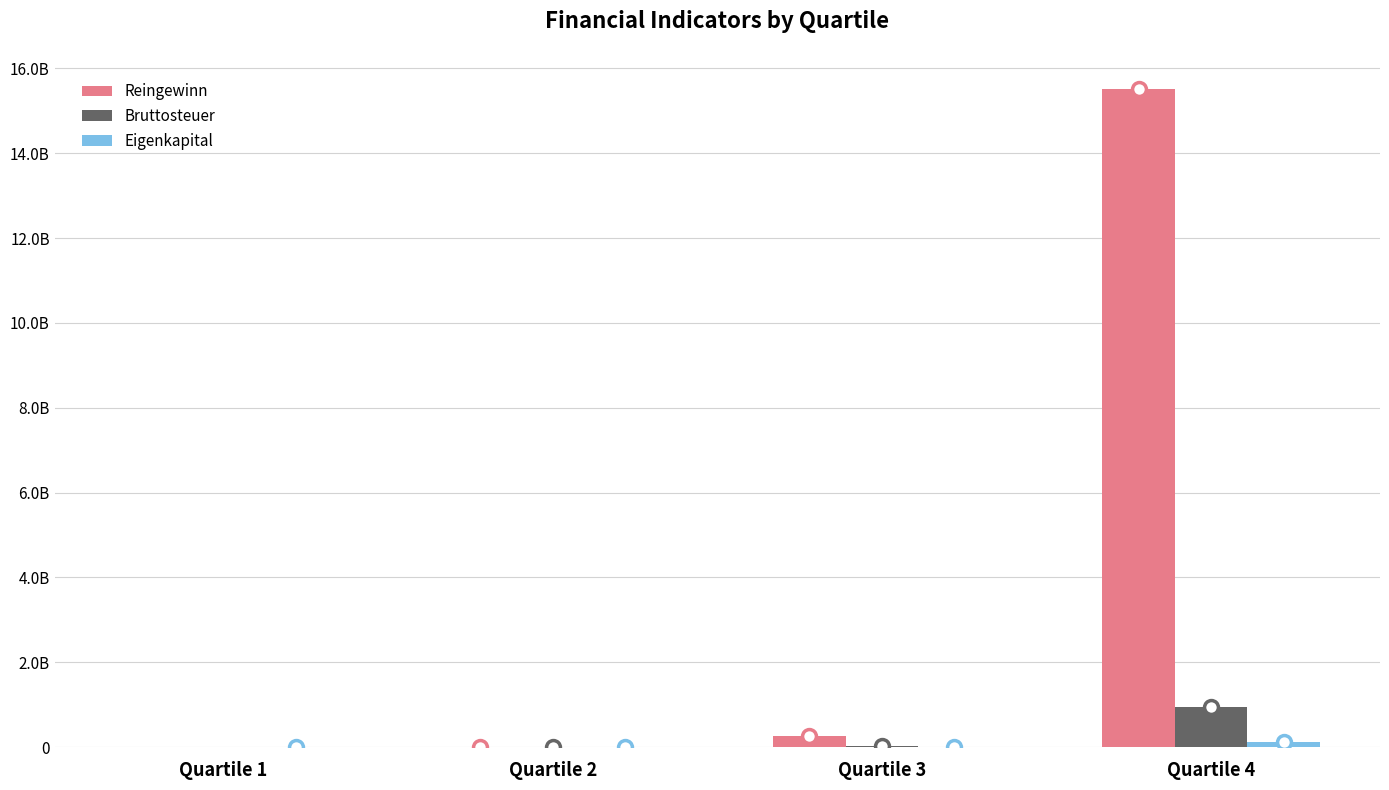

Does the chart contain stacked bars?

No